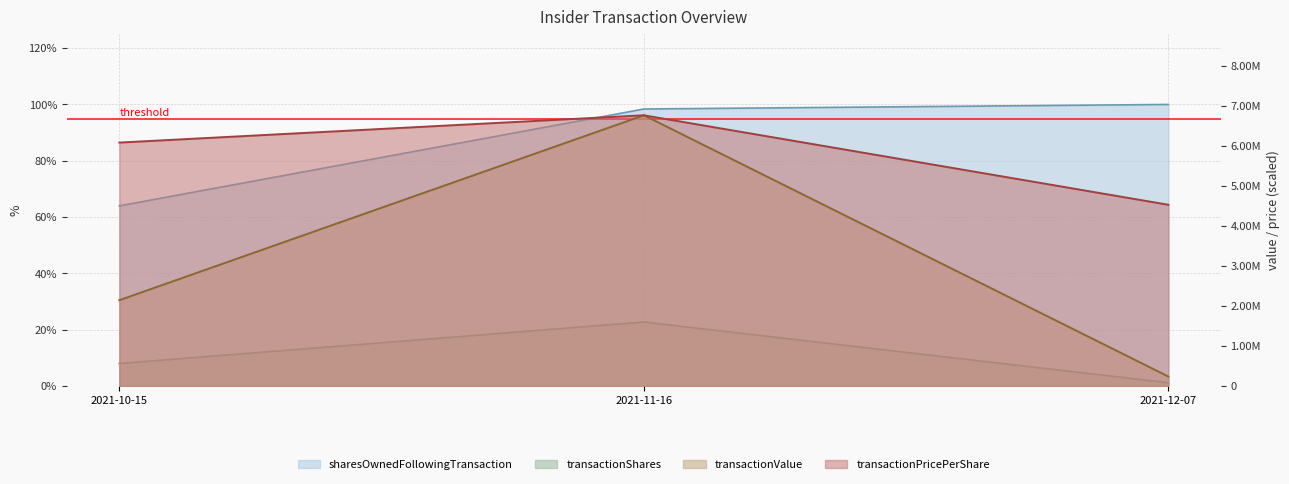

How many categories are shown in the chart?

3